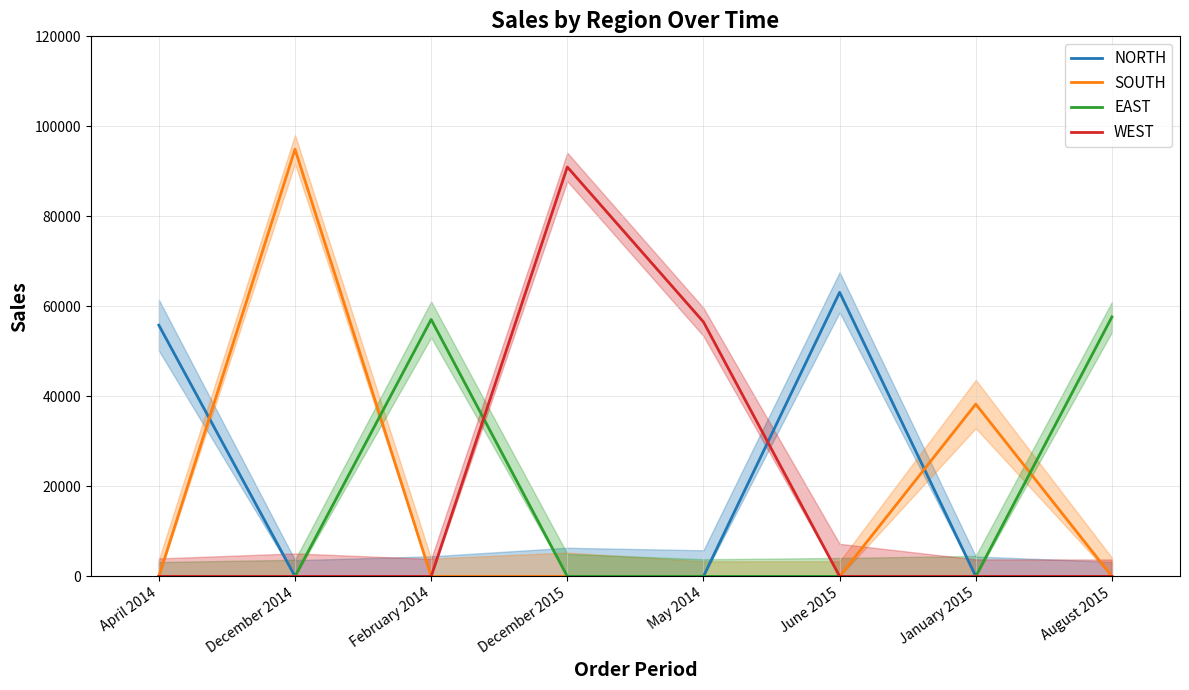

At which category is the sum across all series the highest?

December 2014